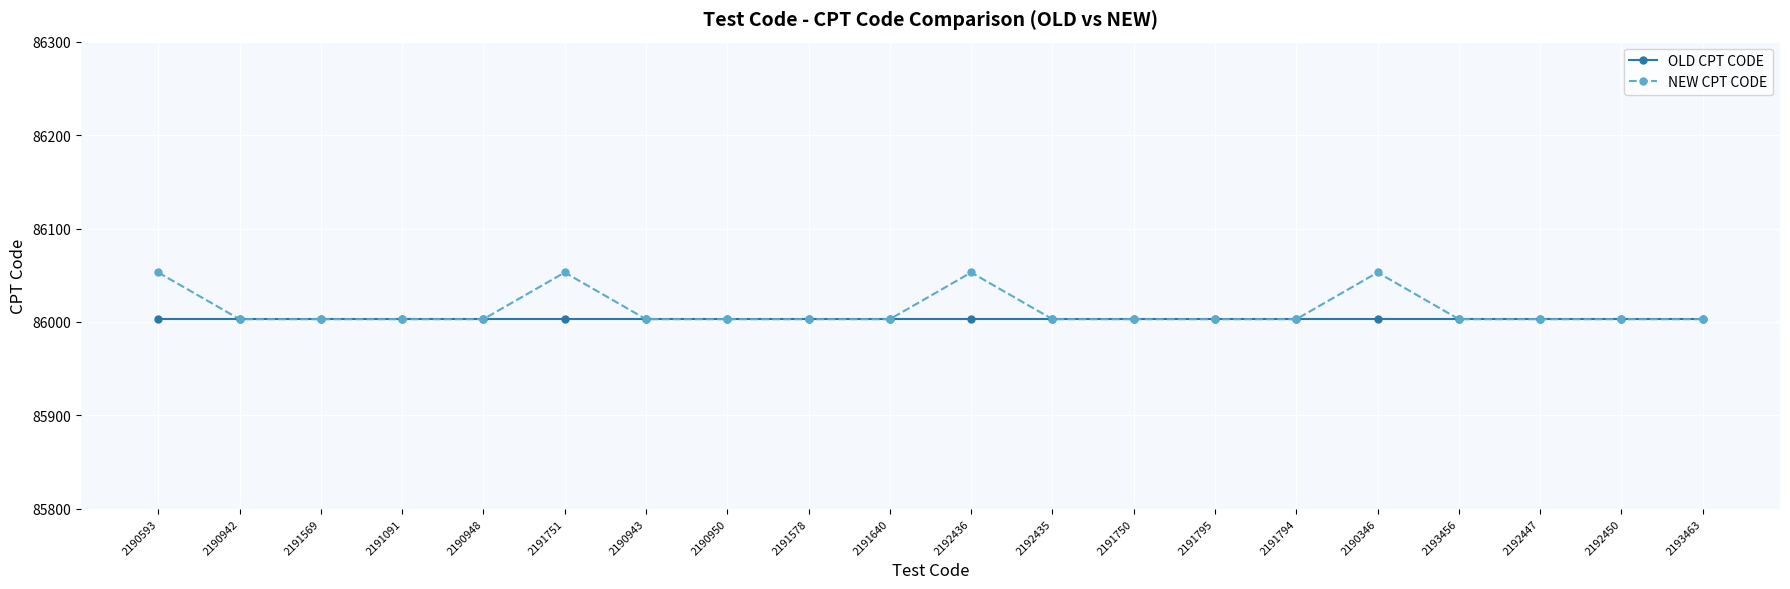

Is it true that NEW CPT CODE equals 86003 at 2191569?

True